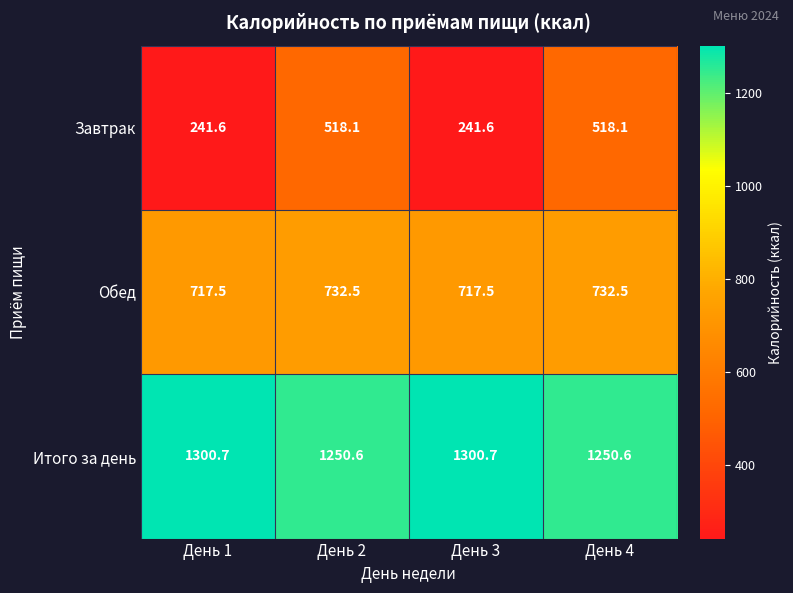

True or false: Завтрак has a value of 518.1 at День 4.

True